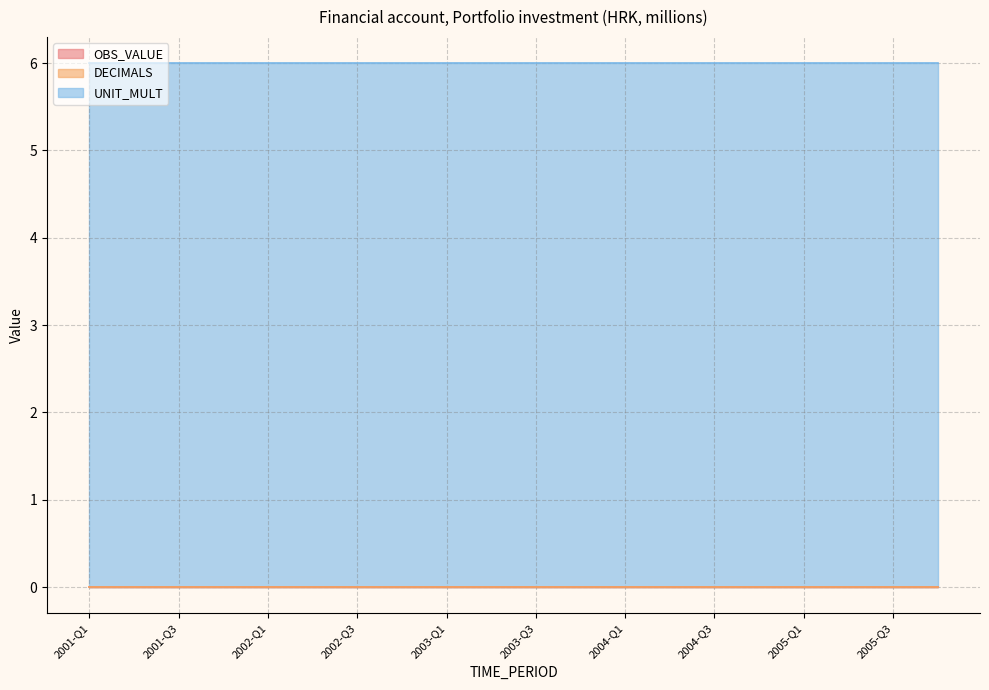

True or false: OBS_VALUE has a value of 0 at 2003-Q2.

True